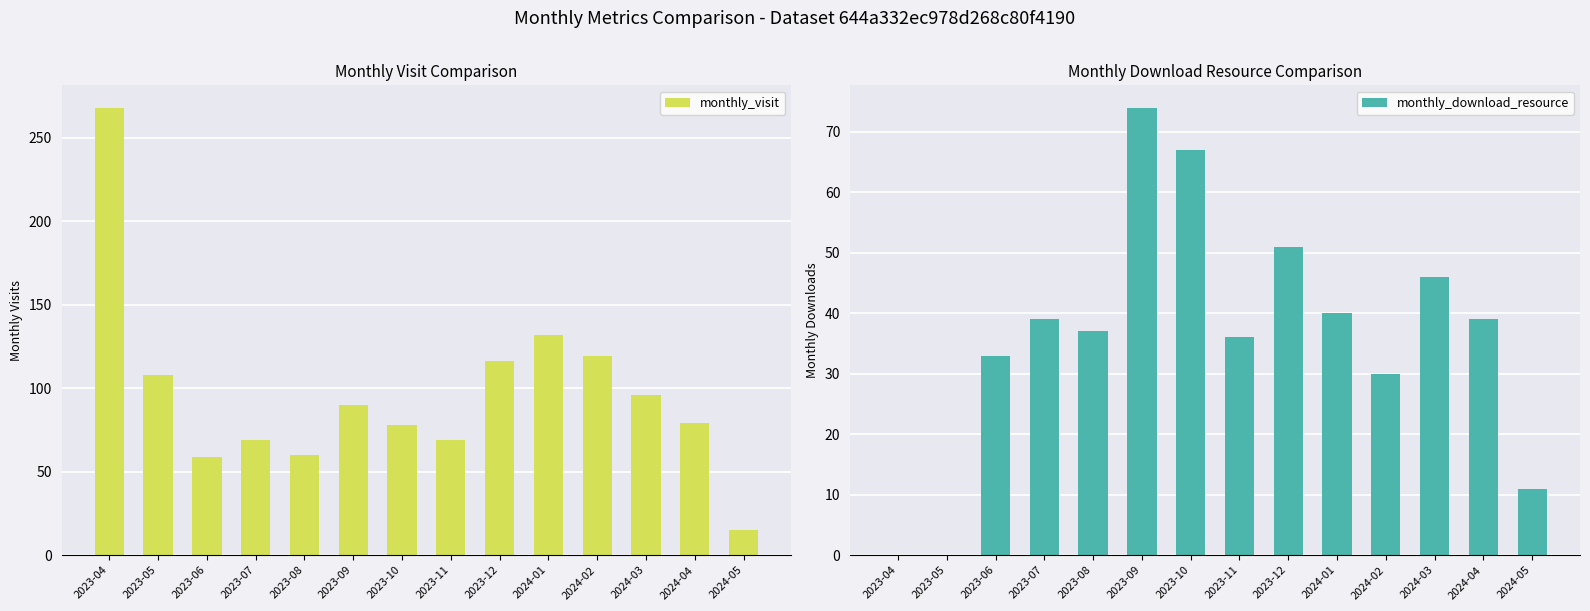

Which has a higher value, 2023-08 or 2023-04?

2023-04